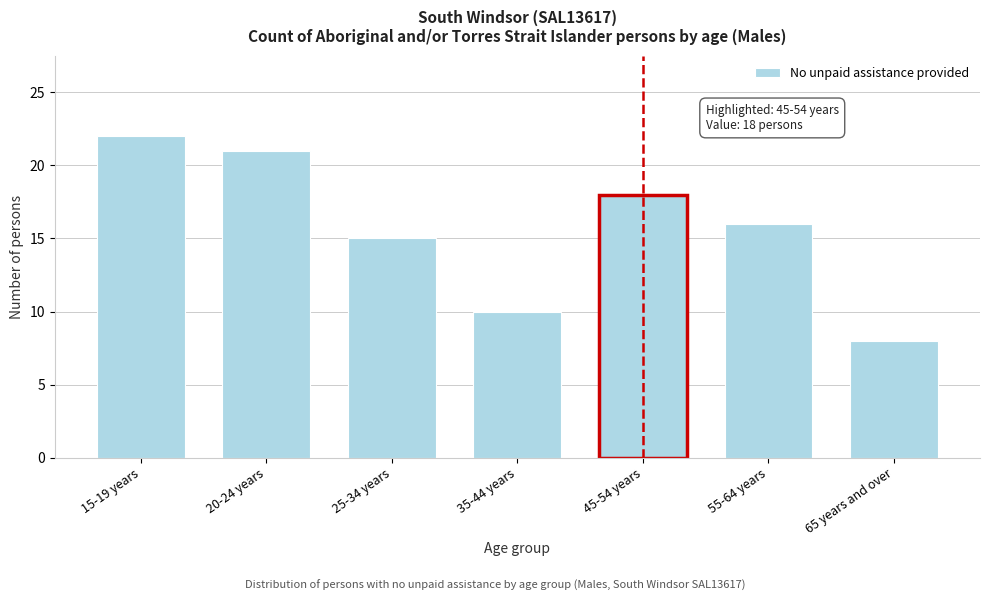

Reading left to right, transcribe all the data shown in this chart.

22	21	15	10	18	16	8